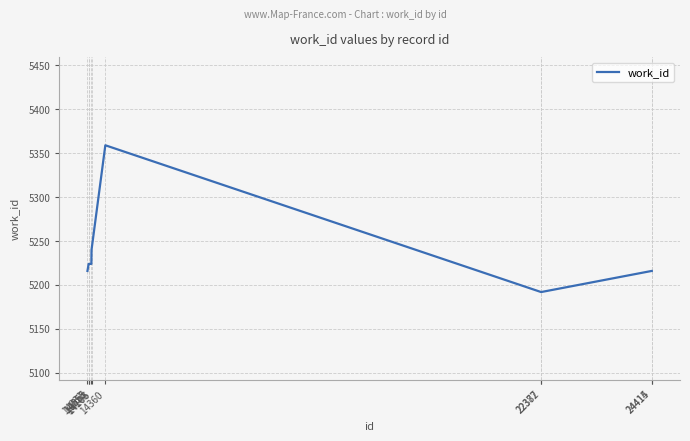

What is the maximum value shown in the chart?

5359